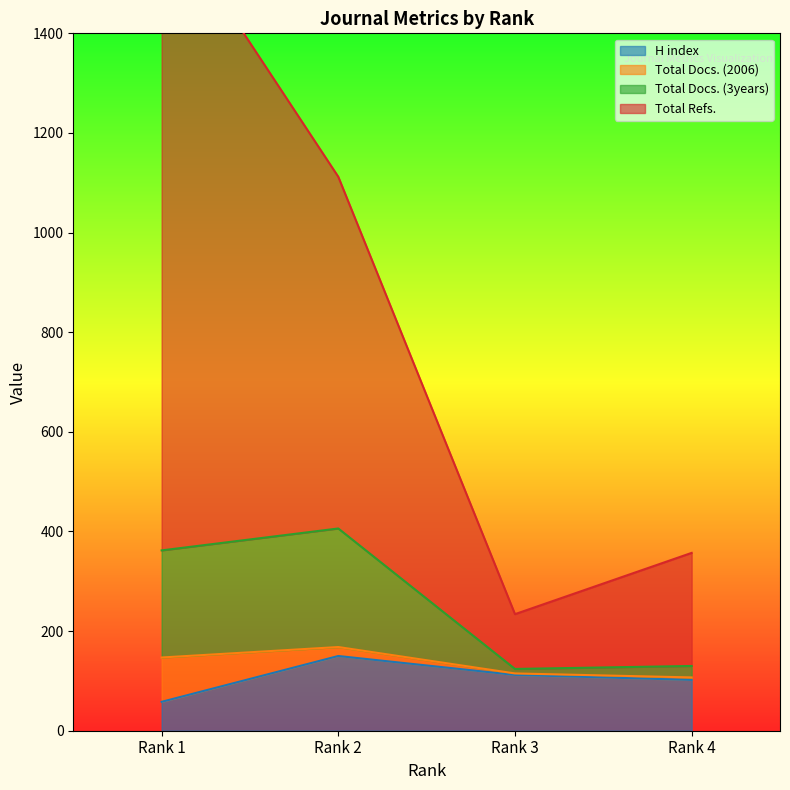

At which label is Total Docs. (3years) closest to 265?

Rank 1